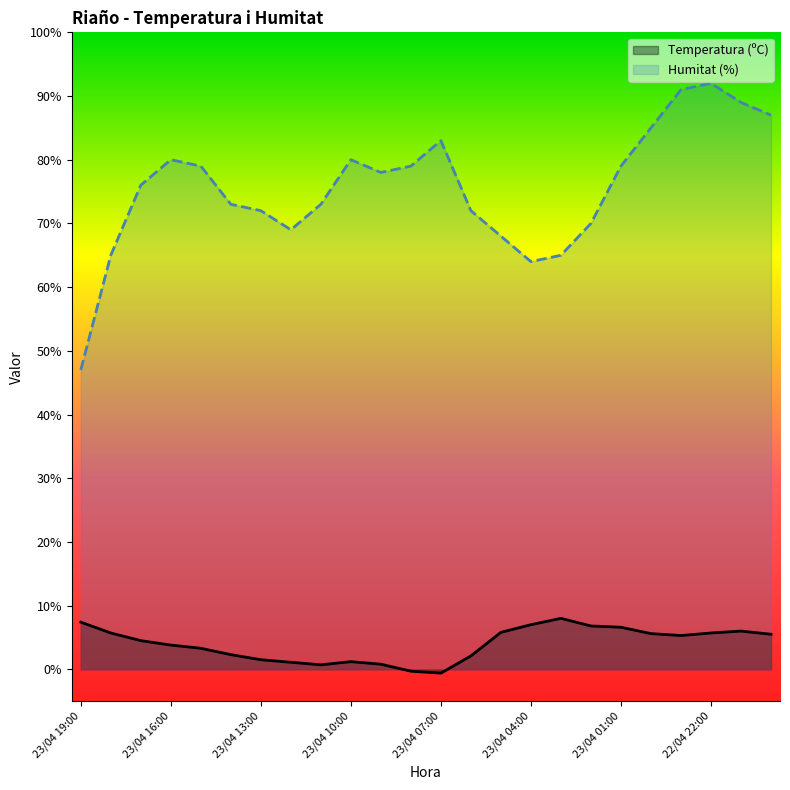

What is the total value across all series at 23/04 04:00?

71.0